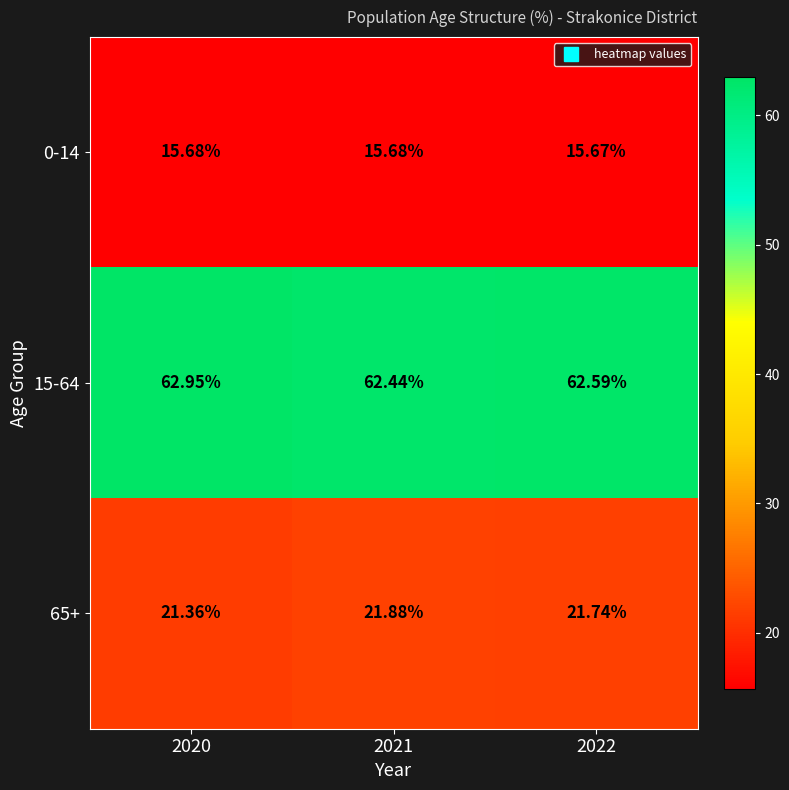

List the series in order of their peak value, highest first.

15-64, 65+, 0-14